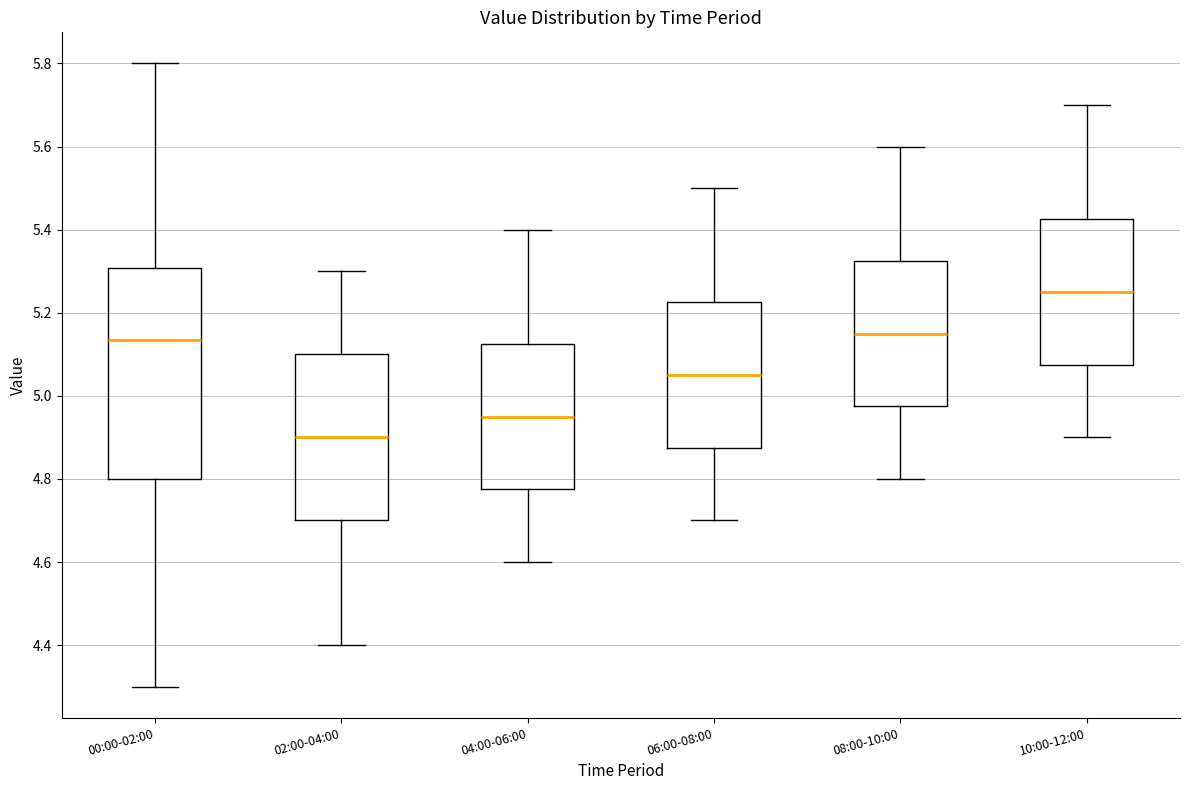

Which box is the tallest, from its lower edge to its upper edge?

00:00-02:00